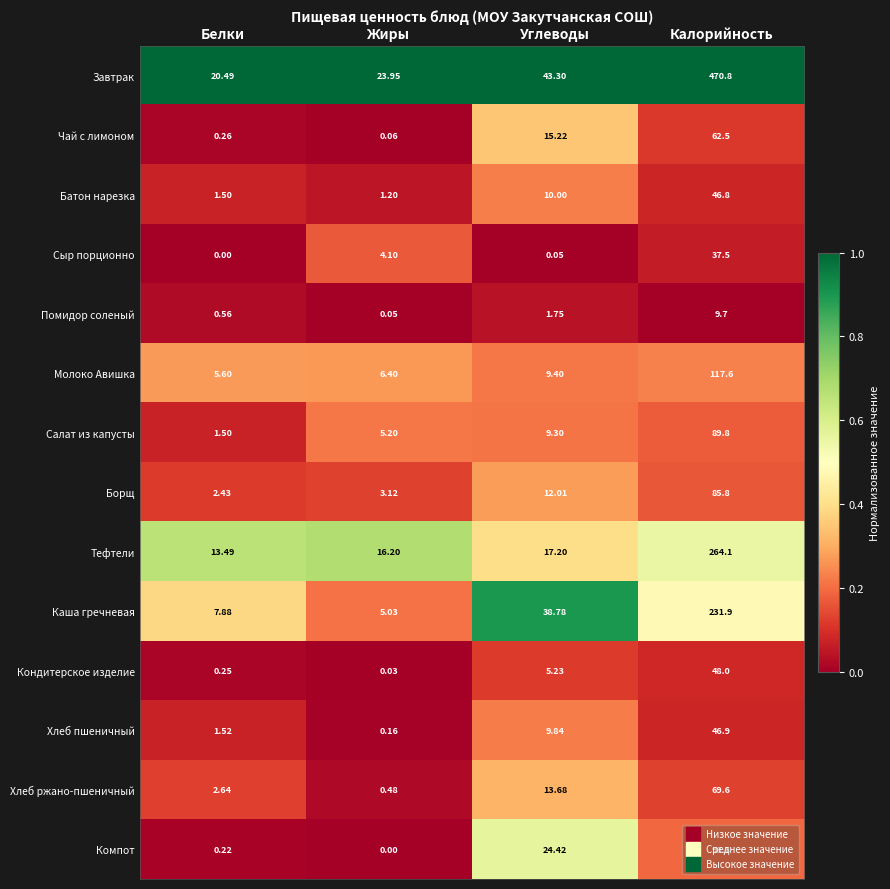

Where does the Хлеб пшеничный series first go above 9?

Углеводы